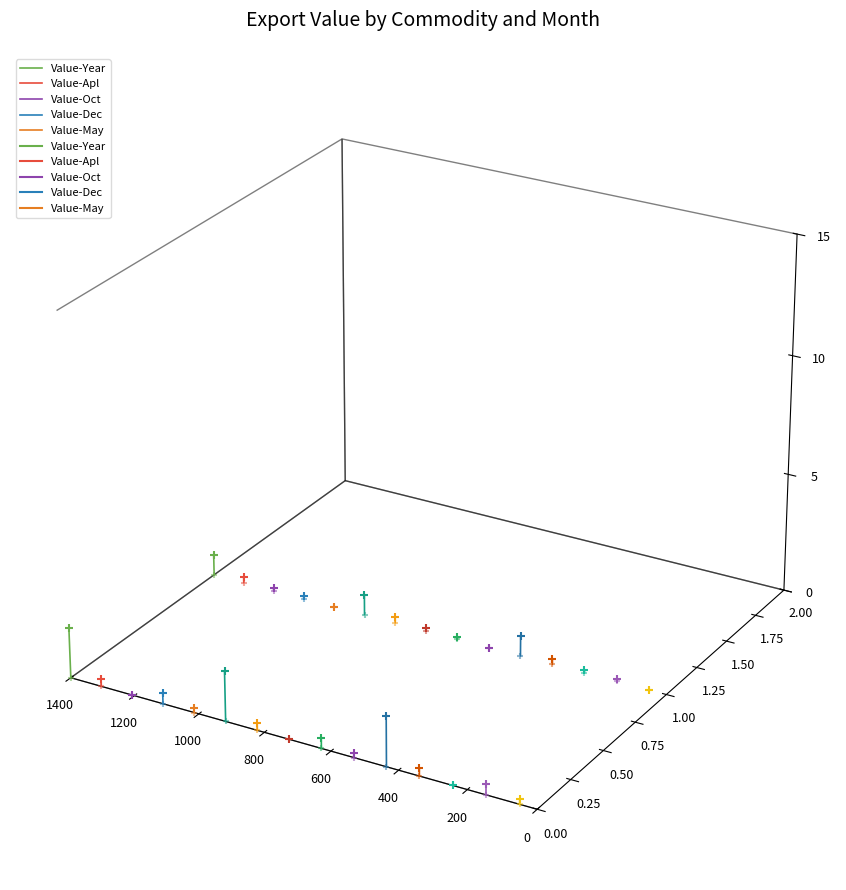

Which series contains the highest Y value?

Value-Year